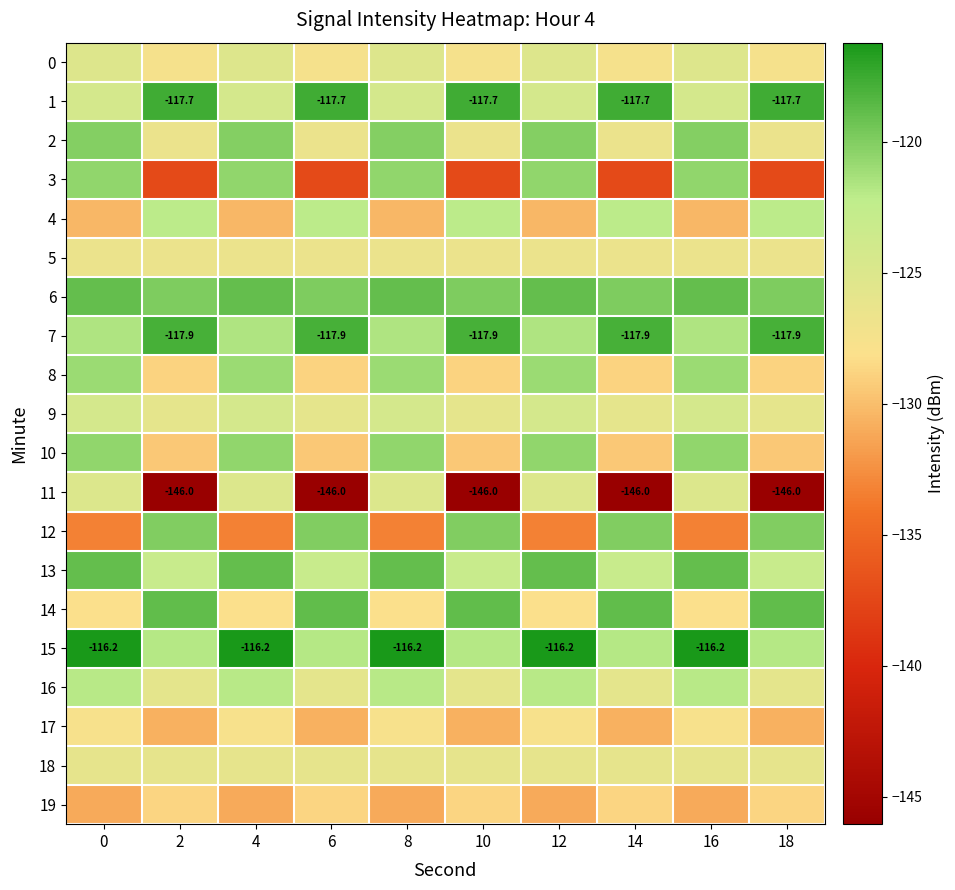

How many data points does each series have?

10